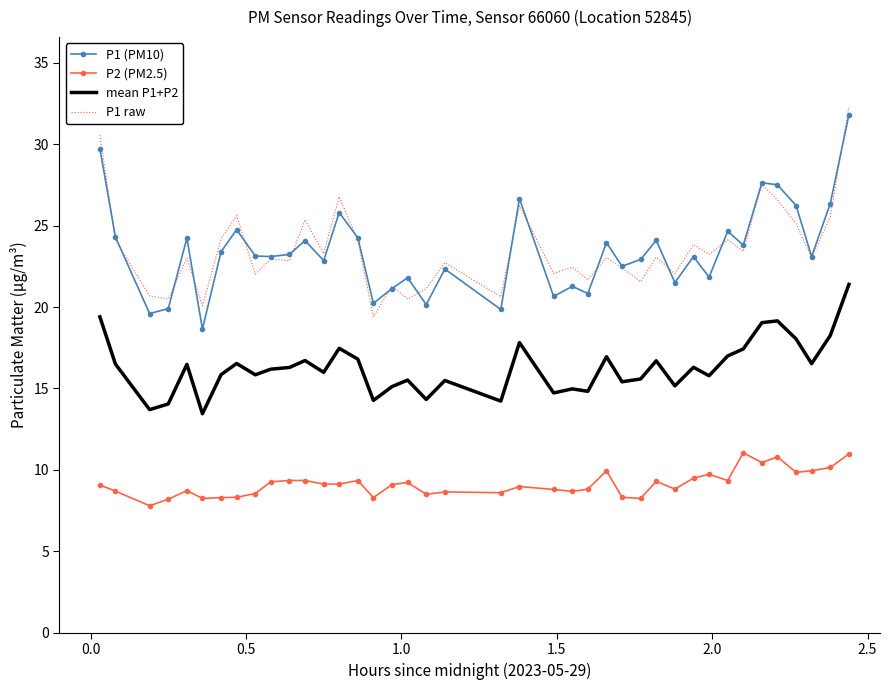

What is the minimum value shown in the chart?

7.8